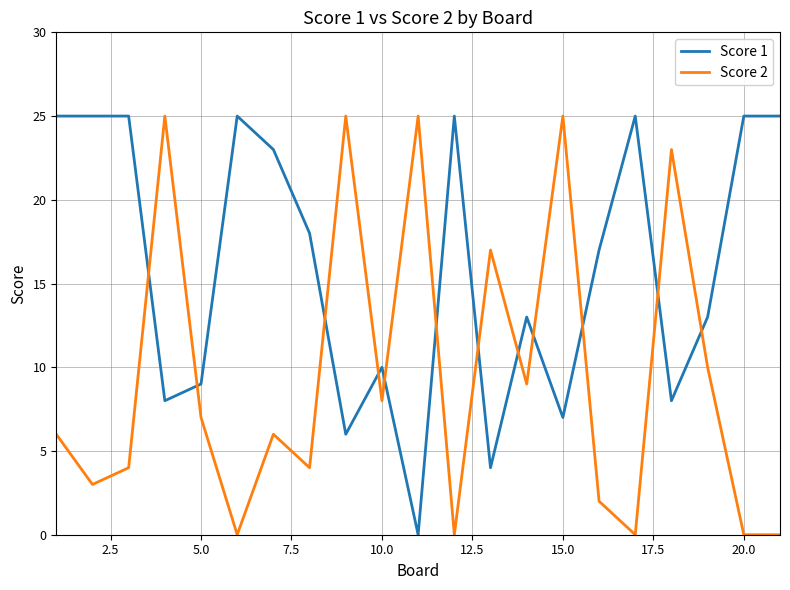

What is the greatest value displayed?

25